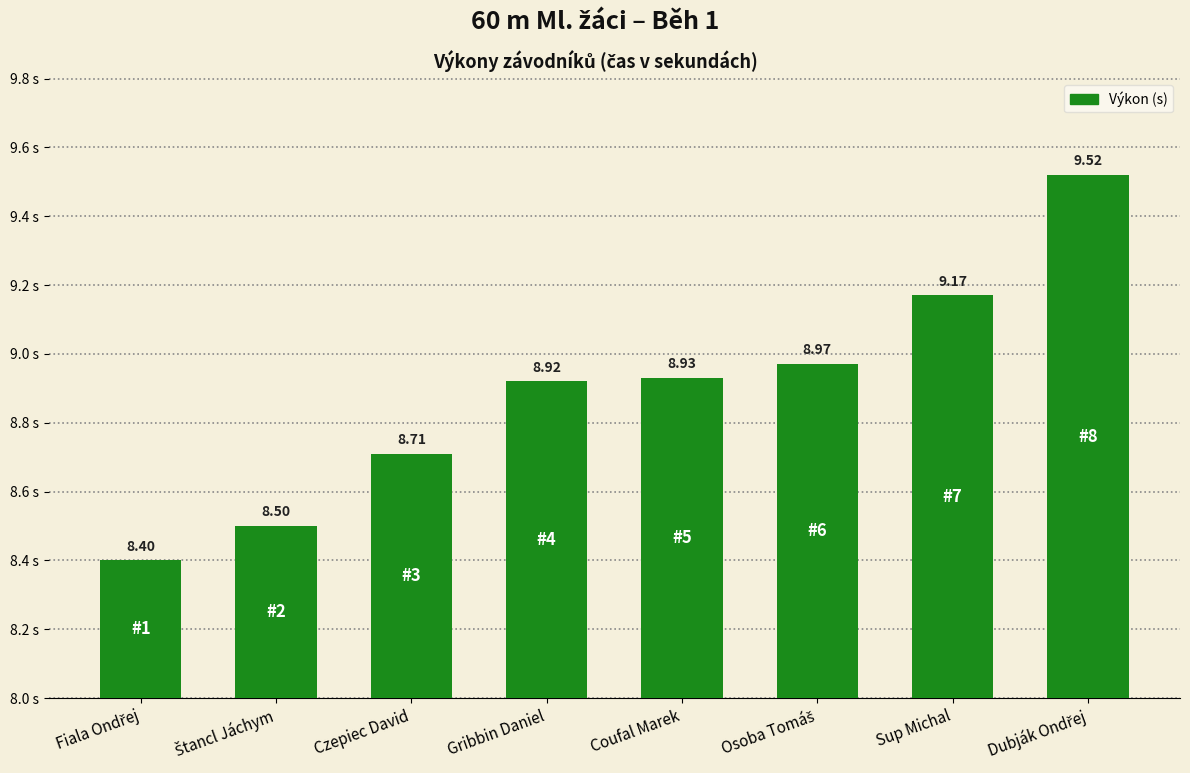

What is the label of the 2nd bar from the right?

Sup Michal